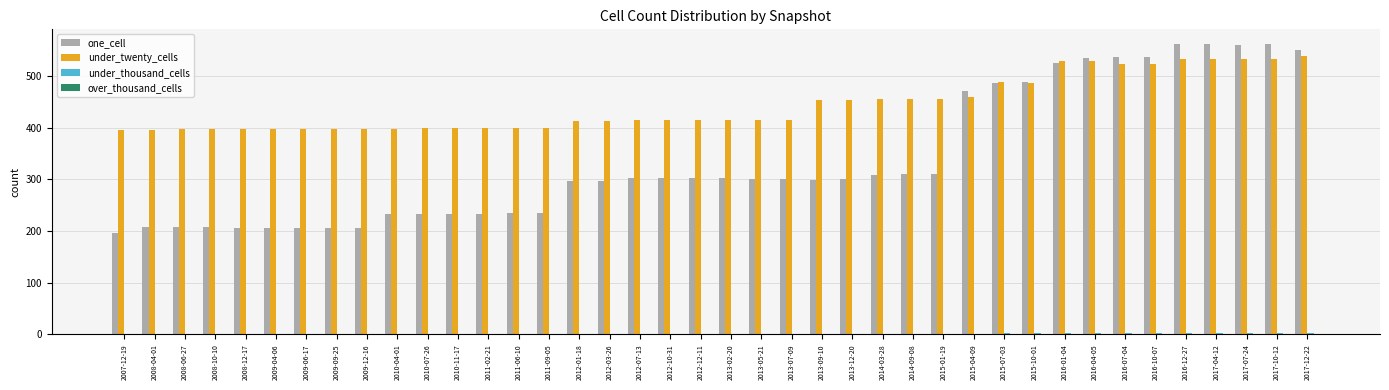

What is the greatest value displayed?

562